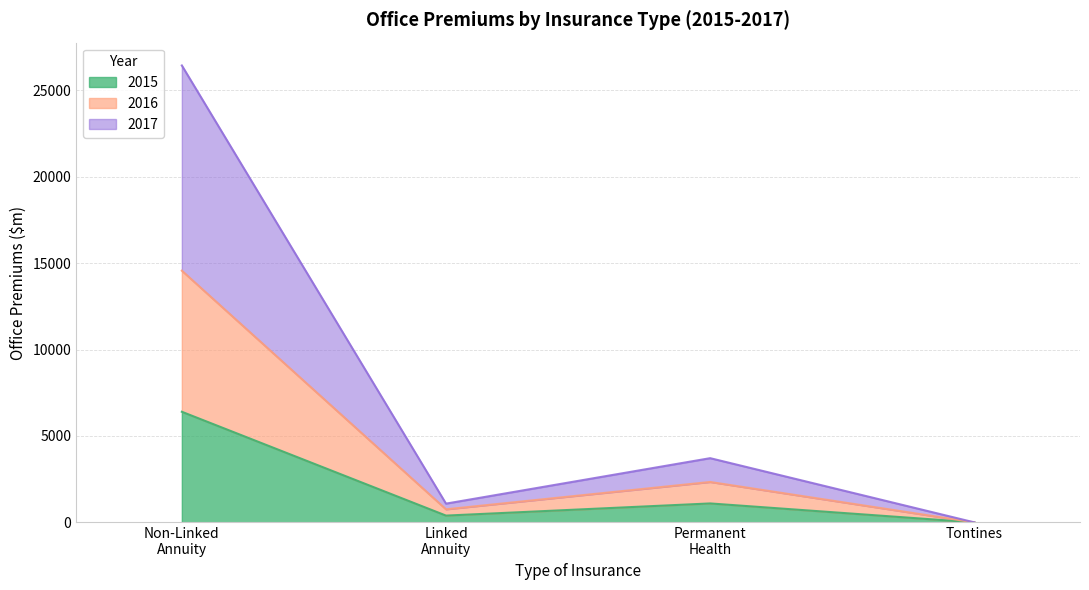

At which category is the sum across all series the highest?

Non-Linked
Annuity